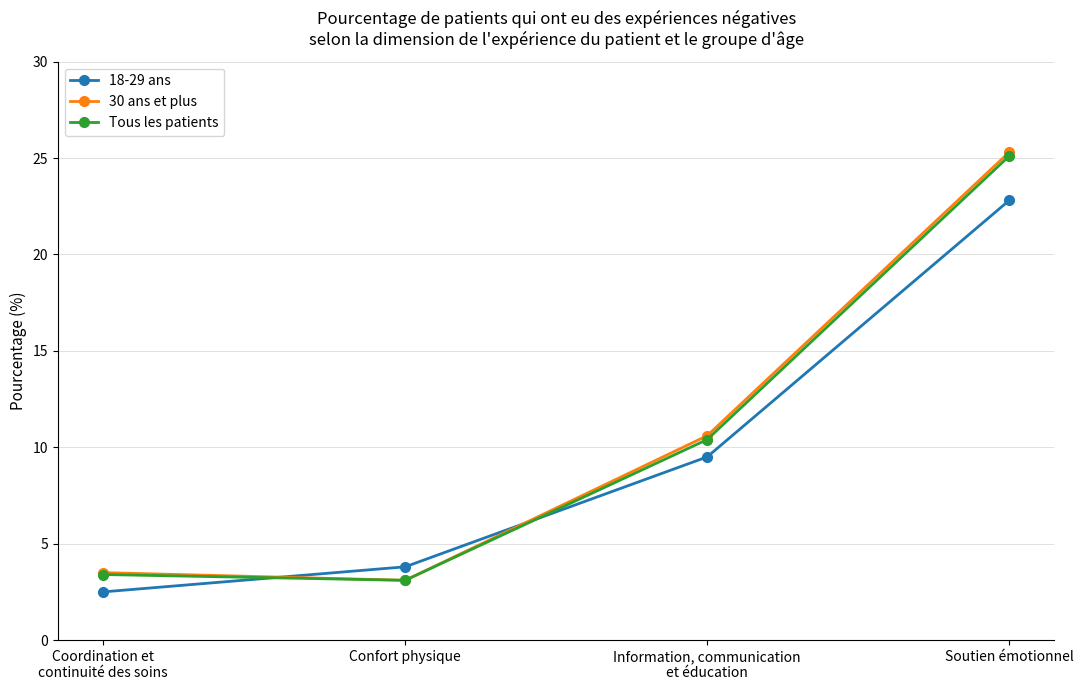

The value of 30 ans et plus at Confort physique is 3.1. True or false?

True